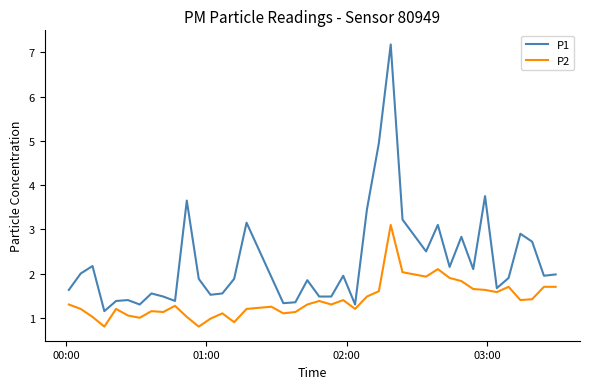

Which series has the largest total across all categories?

P1